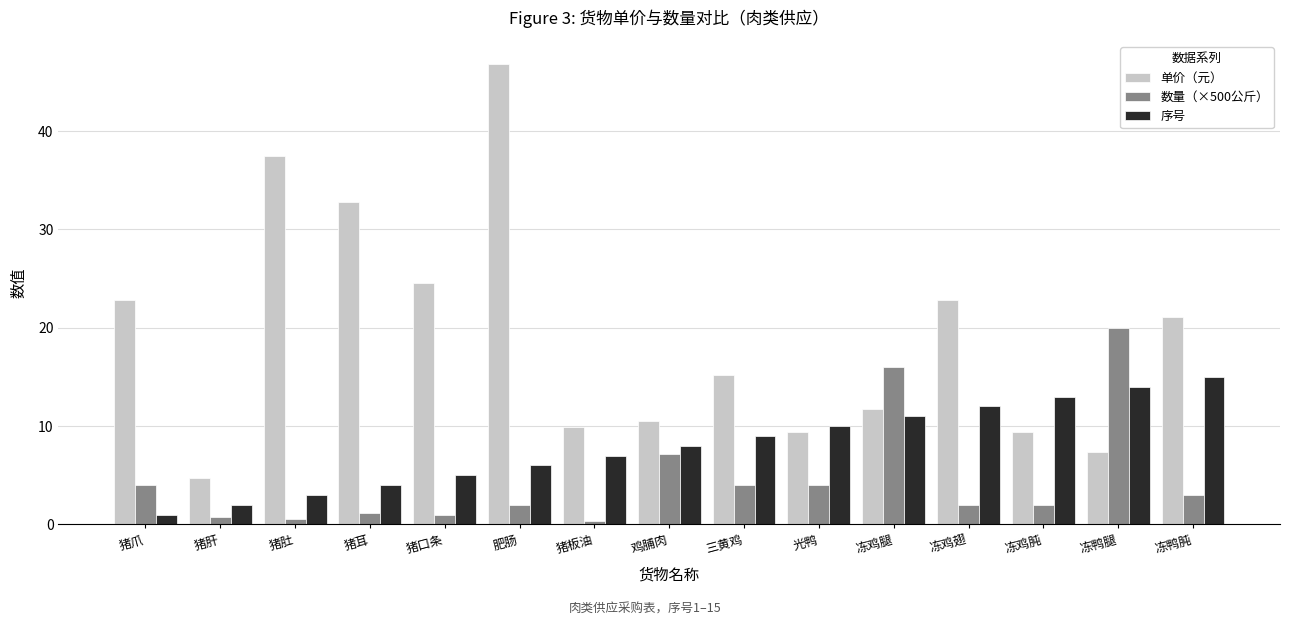

What is the total value across all series at 冻鸡肫?

24.4